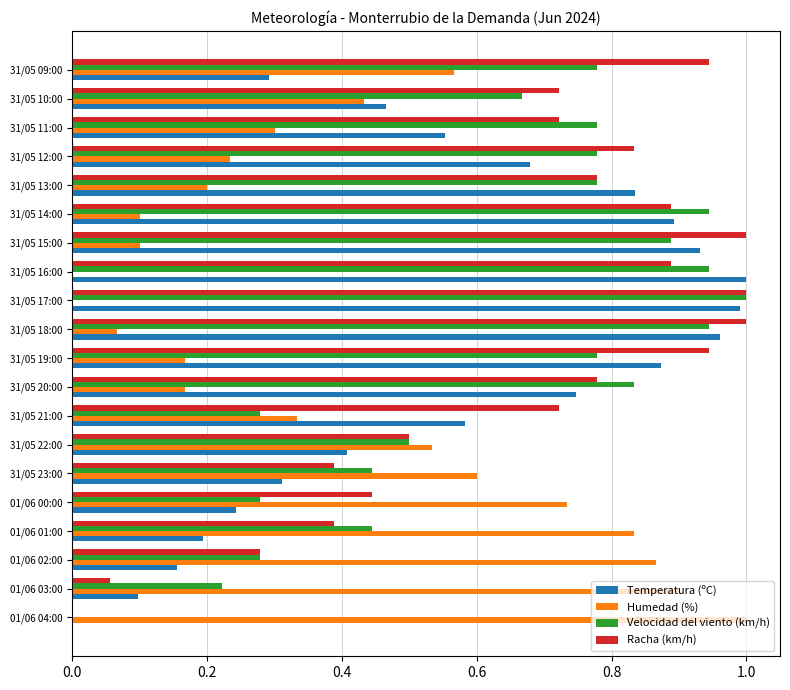

True or false: Velocidad del viento (km/h) has a value of 0.9 at 31/05 14:00.

True